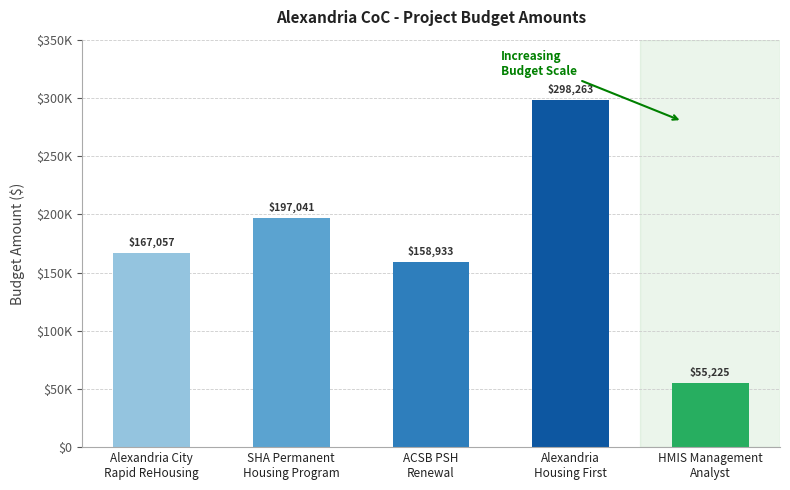

Which label corresponds to the smallest value in the chart?

HMIS Management
Analyst